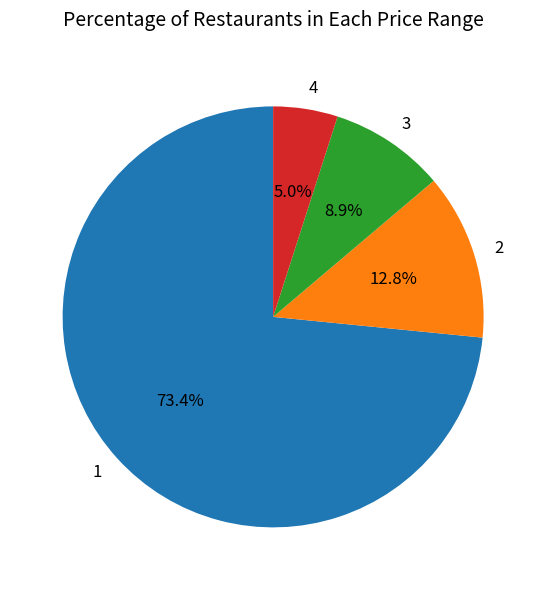

Which slice is the largest?

1